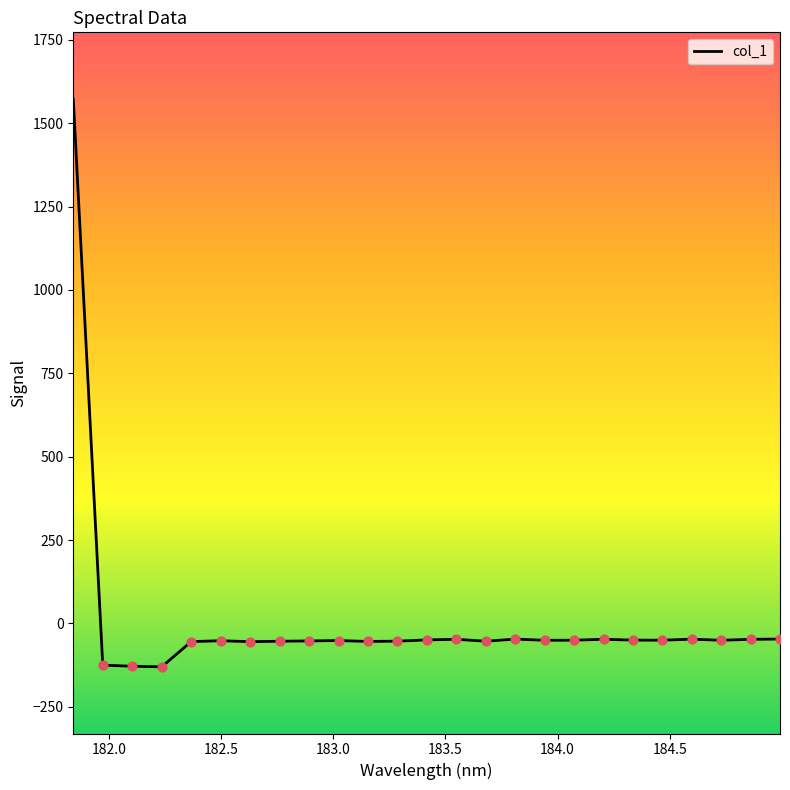

What is the minimum value shown in the chart?

-130.0